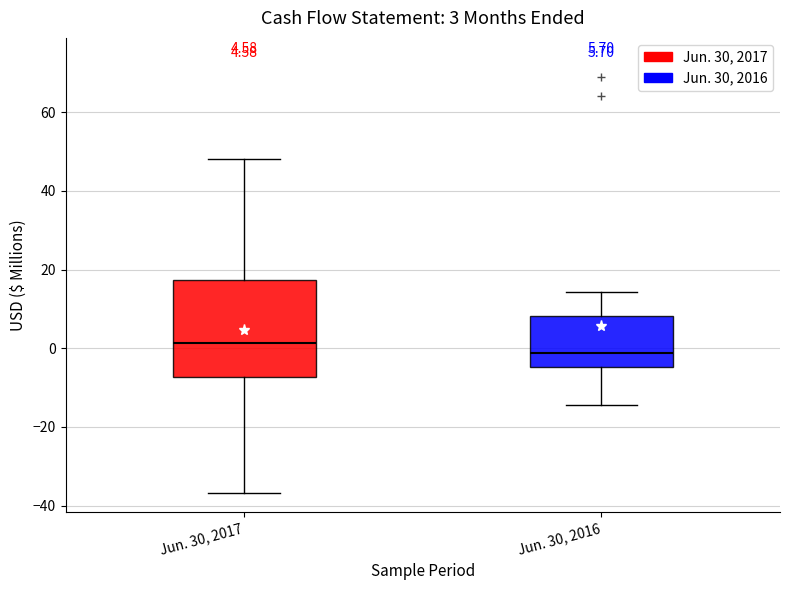

Comparing the boxes themselves (not the whiskers), which one is the tallest?

Jun. 30, 2017